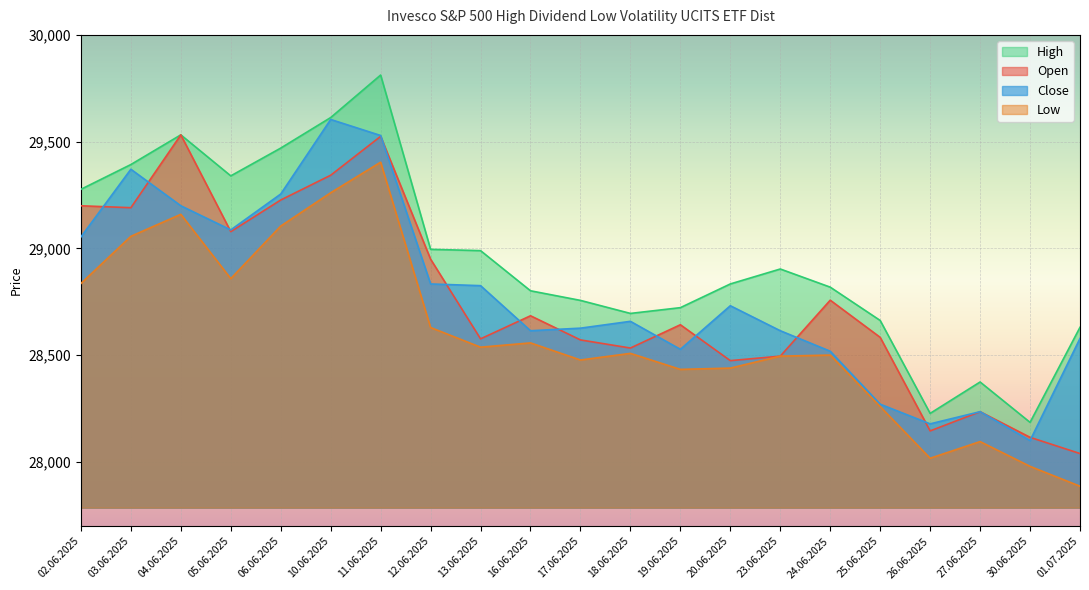

Which series has the largest range (max minus min)?

High